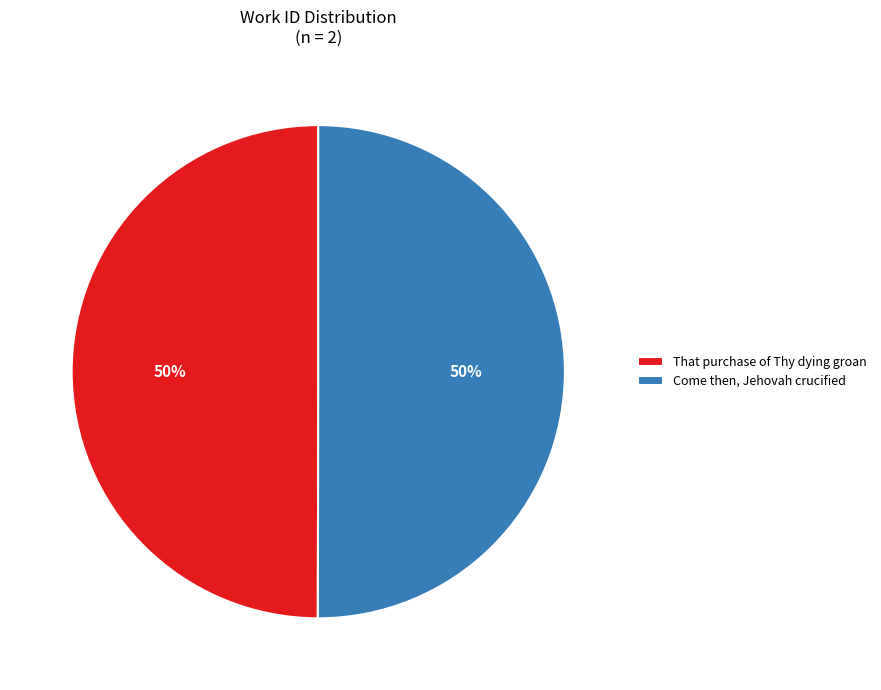

Combined, do Come then, Jehovah crucified and That purchase of Thy dying groan account for over 50%?

Yes